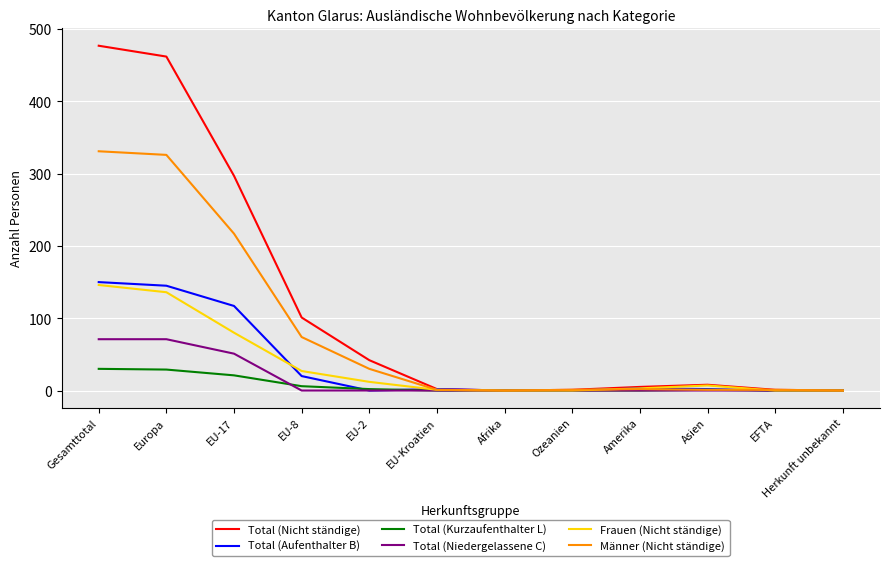

At which category is the sum across all series the highest?

Gesamttotal